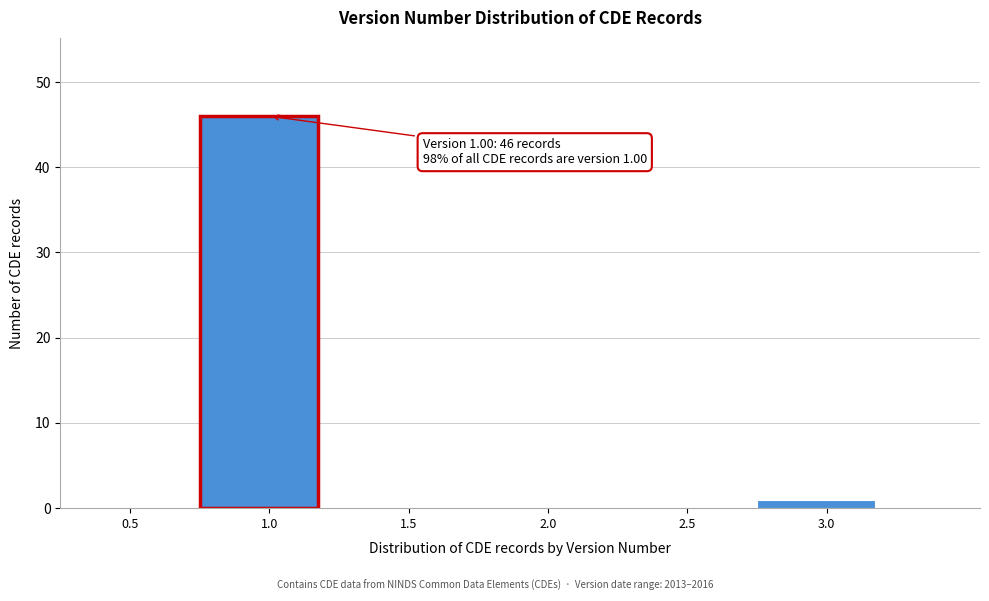

Reading left to right, what are all the values shown in this chart?

0.5=0	1.0=46	1.5=0	2.0=0	2.5=0	3.0=1